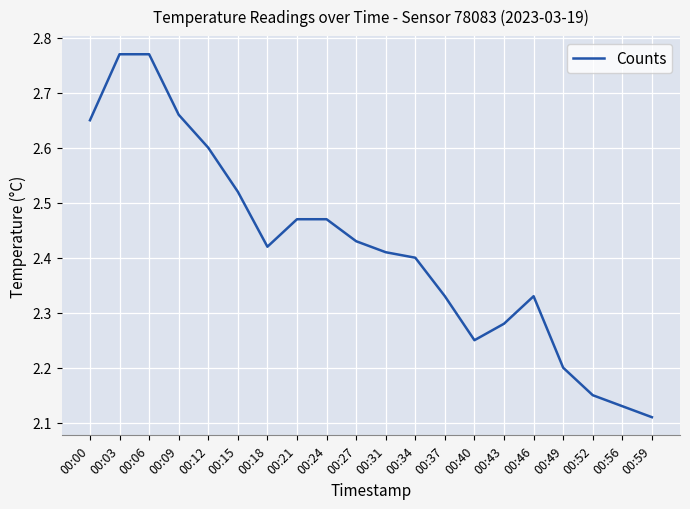

How many lines are shown in the chart?

1